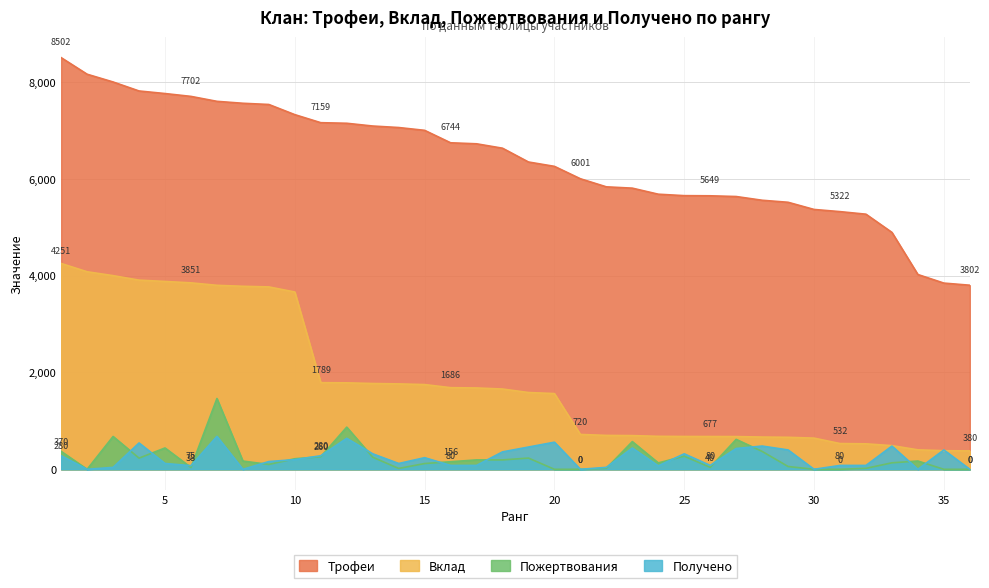

True or false: Пожертвования and Получено cross at least once.

True